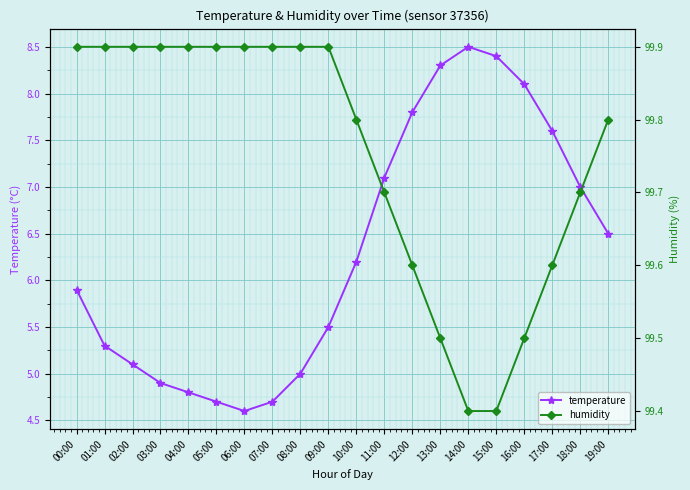

What is the value of the temperature point at the 3rd from the left?

5.1